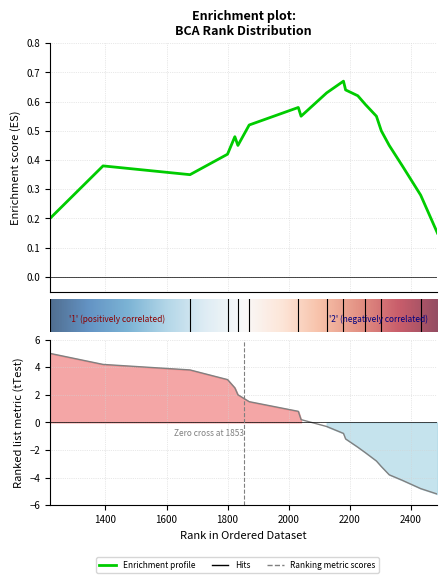

At which label does Ranking metric scores reach its peak?

1218